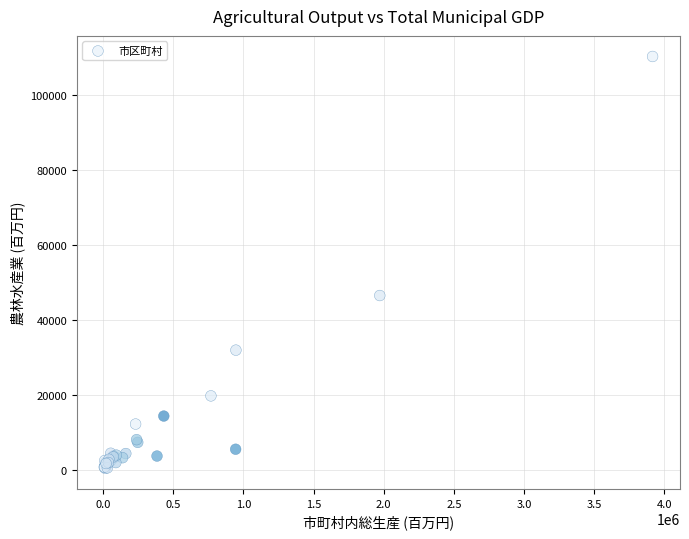

What Y value in the scatter plot is closest to 55303?

46465